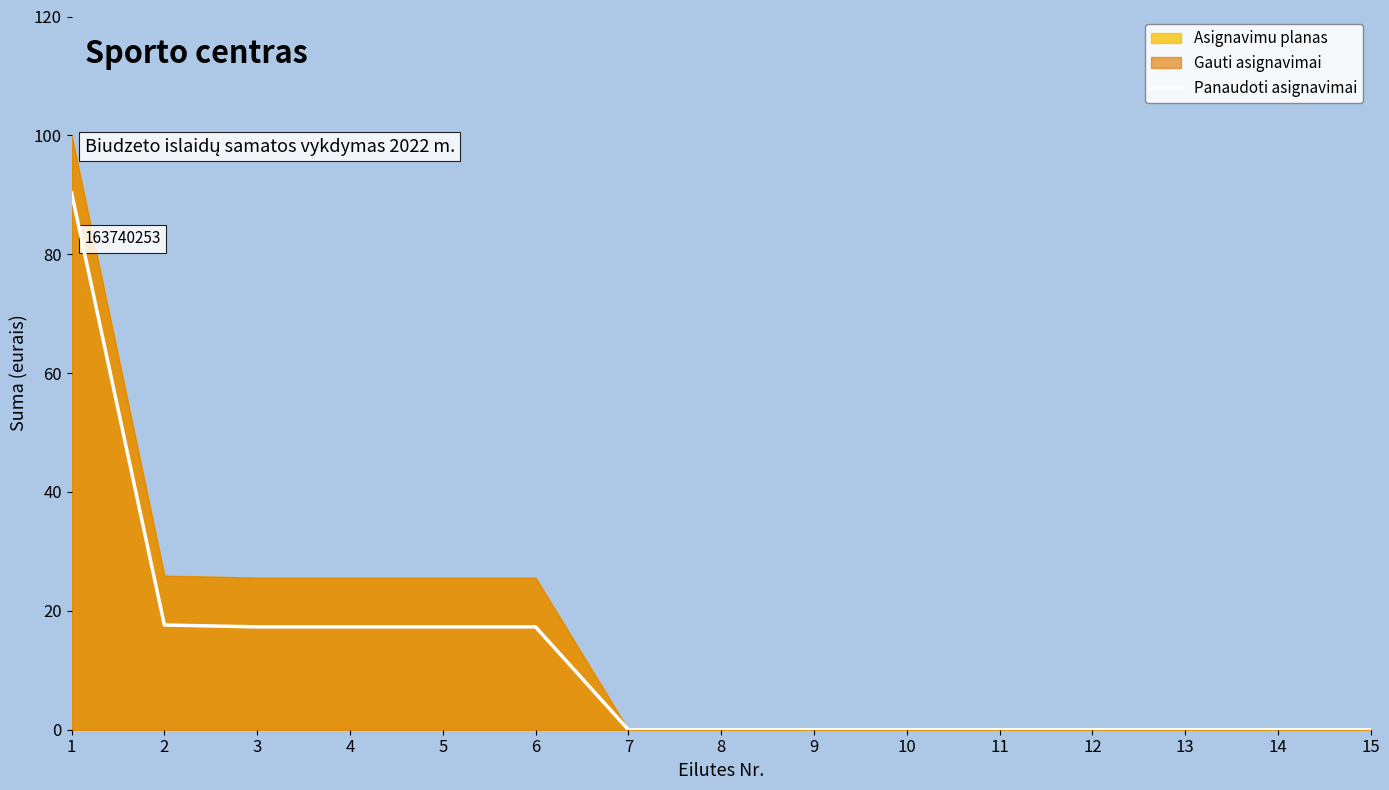

Which category has the highest value across all series?

1